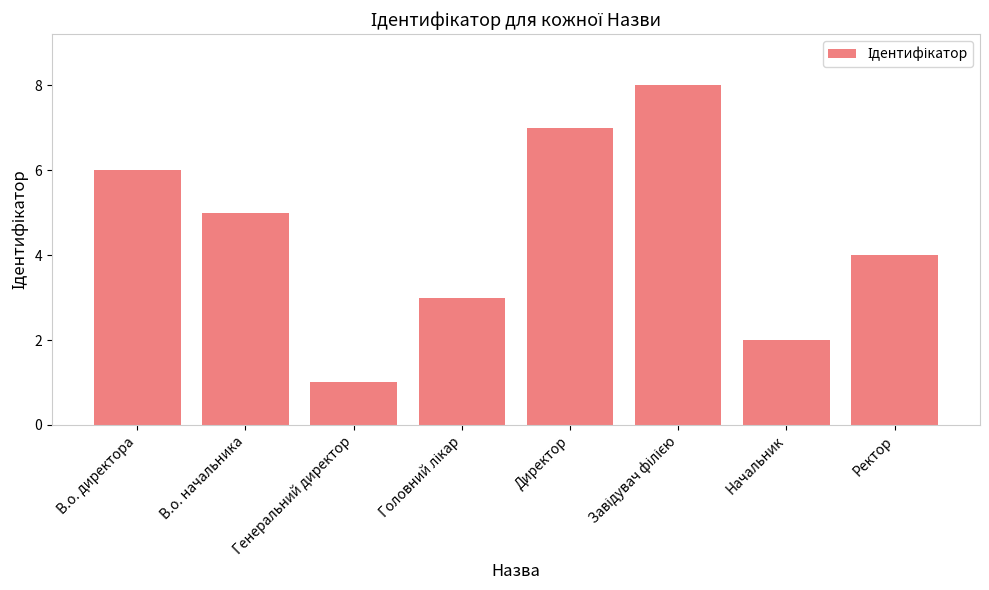

Where is the data nearest to the value 4?

Ректор